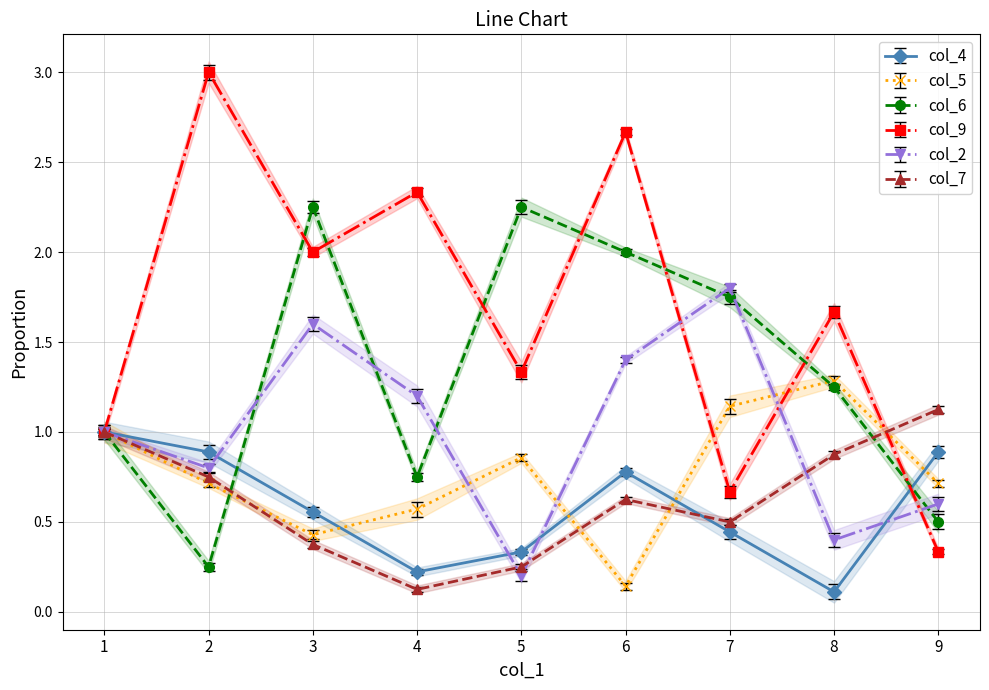

What is the total value across all series at 5?

5.2